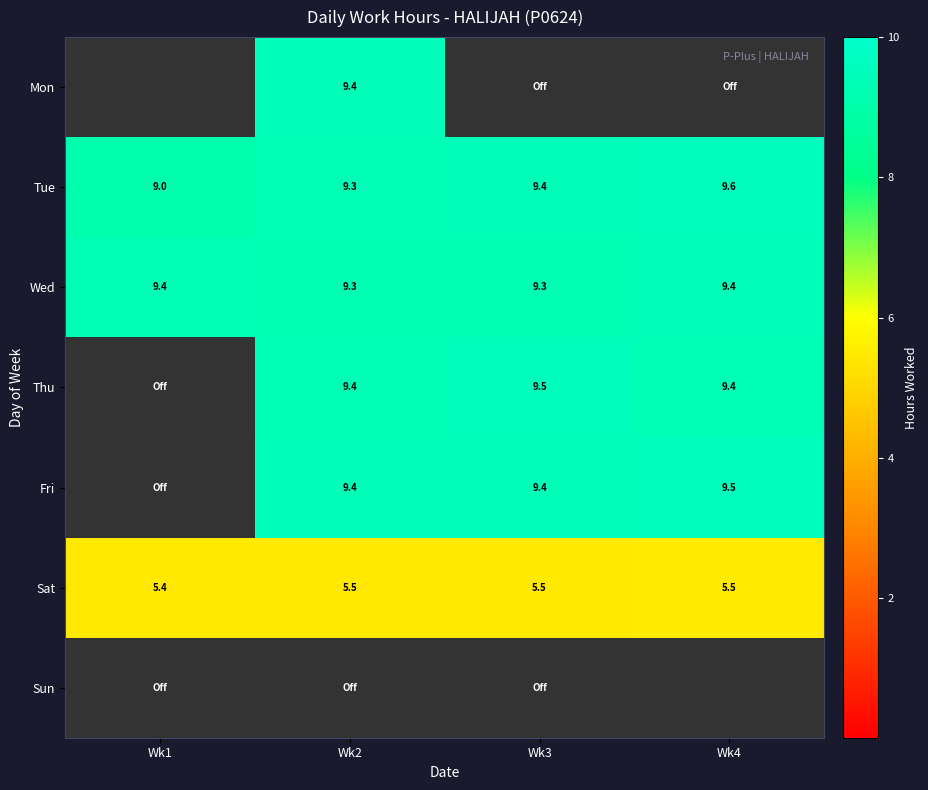

What is the minimum value for Wed?

9.3